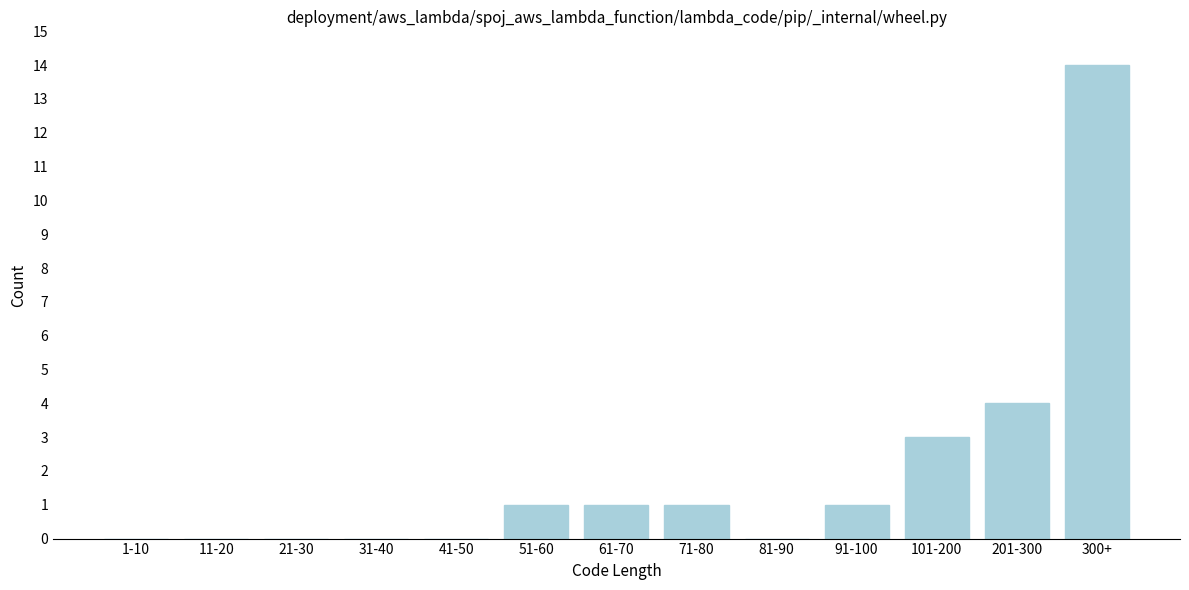

Reading left to right, list all the values displayed in this chart.

1-10=0	11-20=0	21-30=0	31-40=0	41-50=0	51-60=1	61-70=1	71-80=1	81-90=0	91-100=1	101-200=3	201-300=4	300+=14